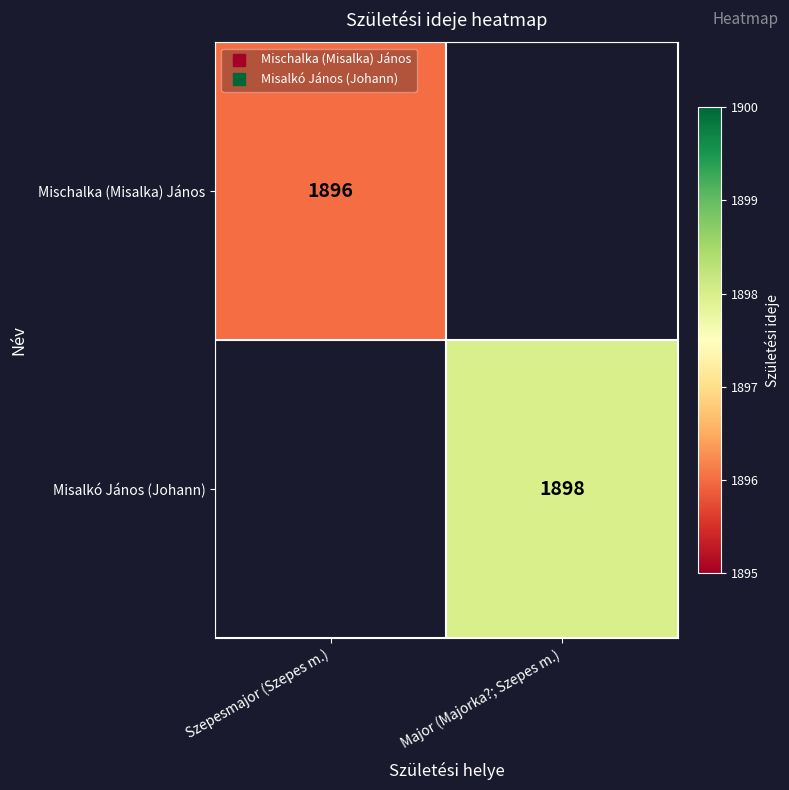

Which series has the widest spread of values?

Mischalka (Misalka) János